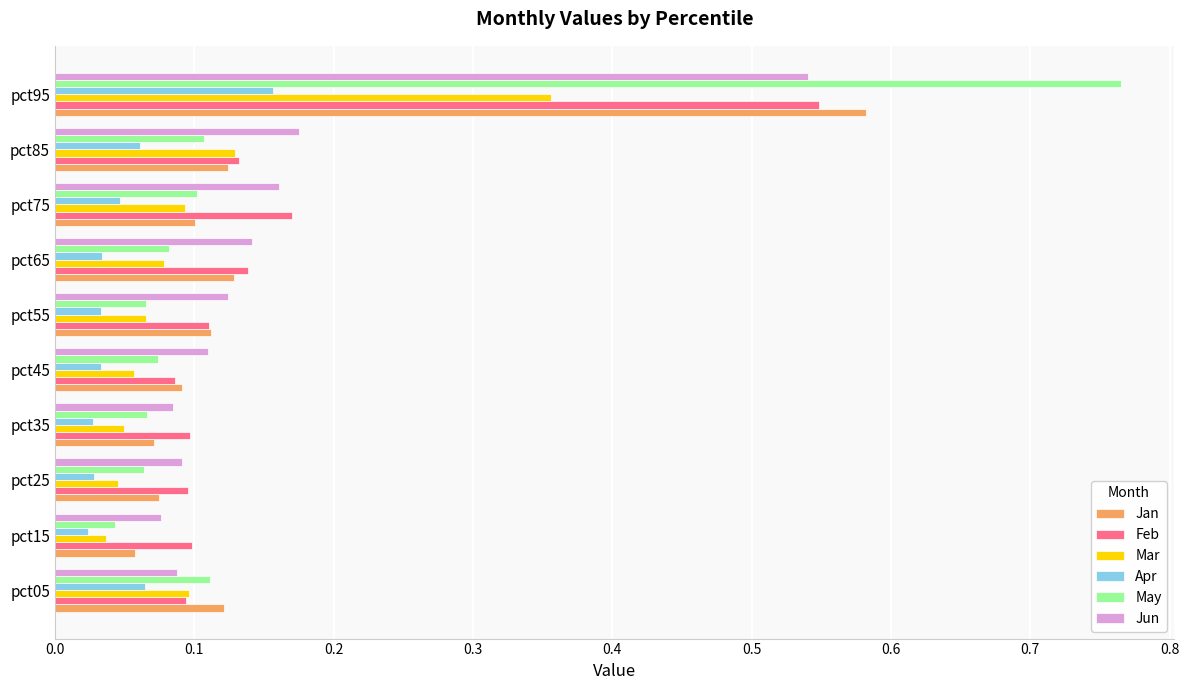

True or false: Jan has a value of 0.1 at pct15.

True